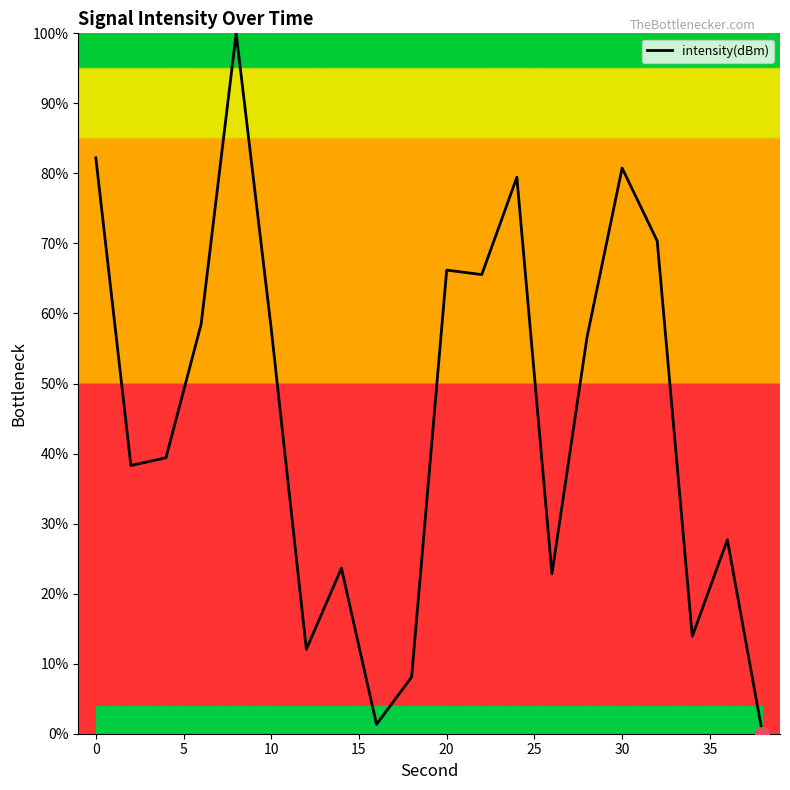

What is the difference between the maximum and minimum values?

100.0